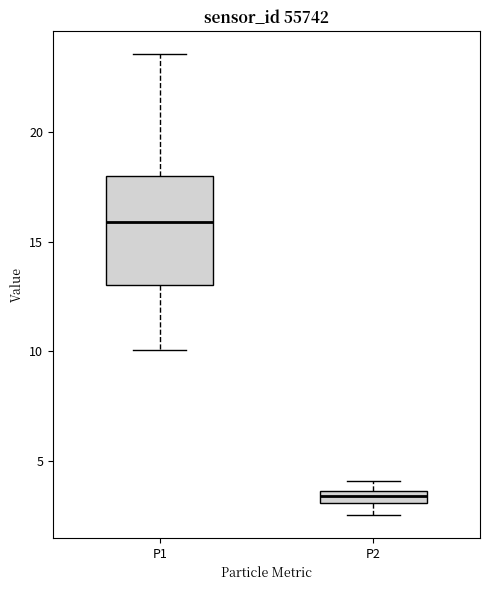

Which box's median line is the highest?

P1